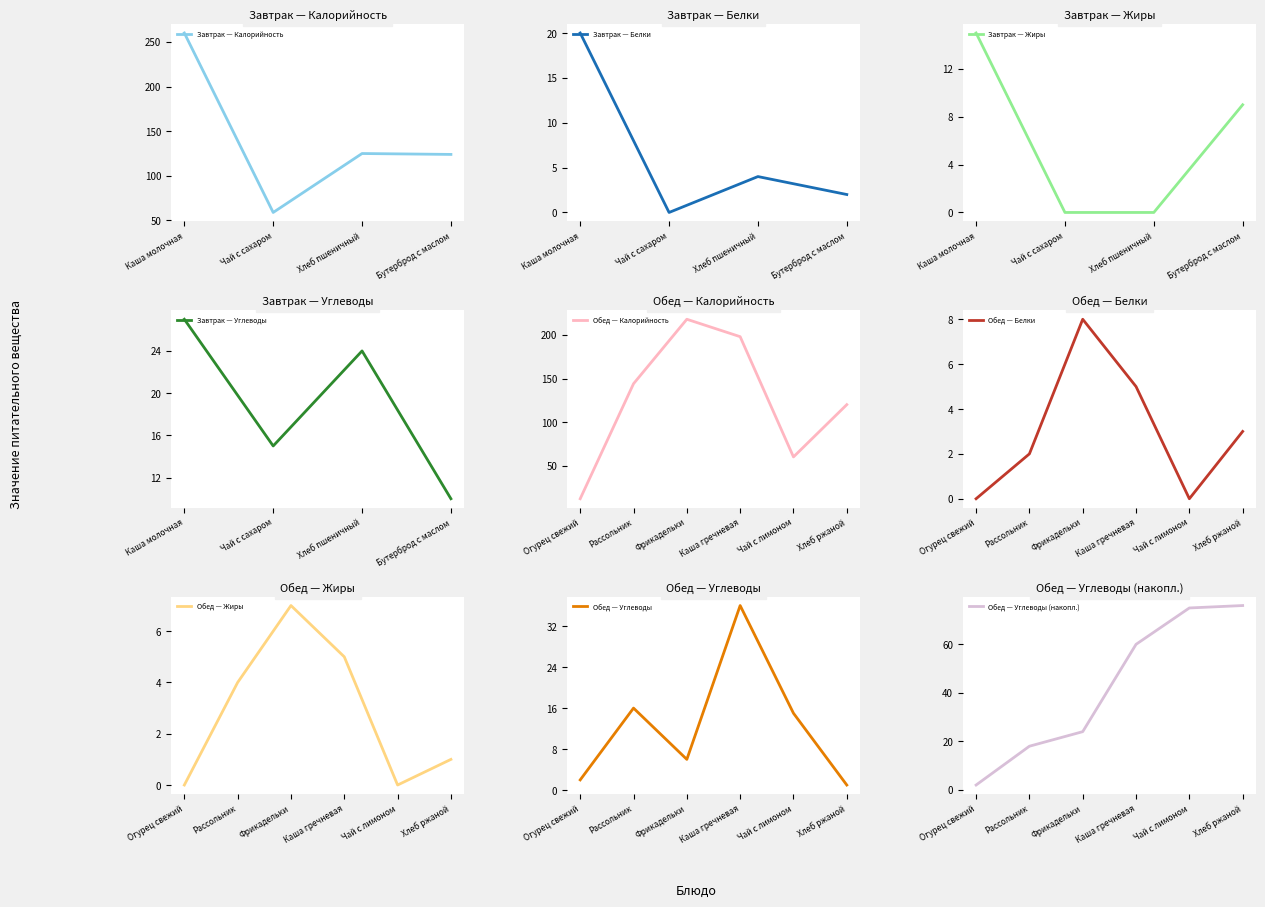

Which has a higher value, Чай с сахаром or Каша молочная?

Каша молочная